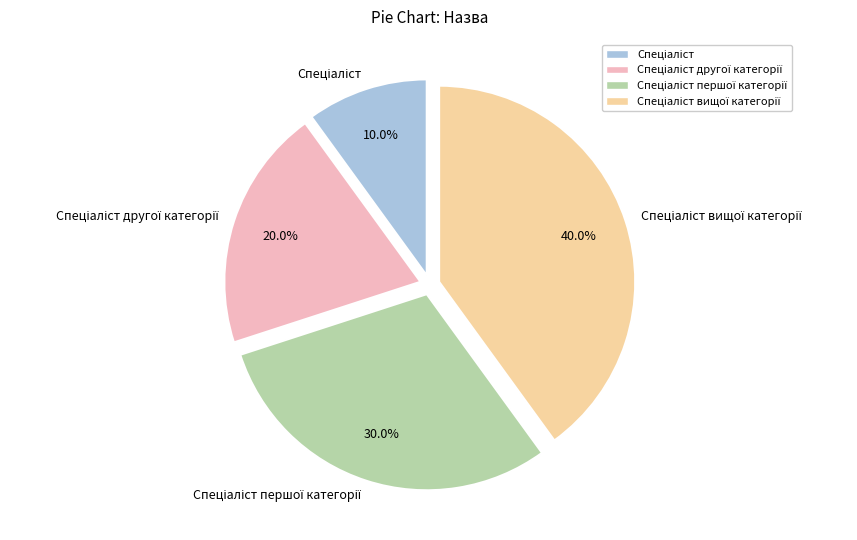

Is there a majority slice in this chart?

No